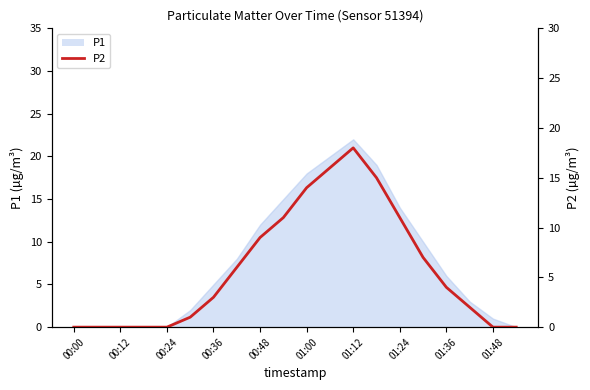

What position from the left is 00:12?

3